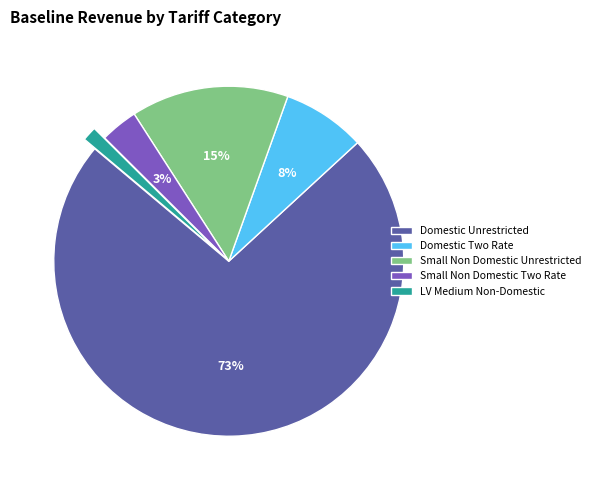

Between Domestic Two Rate and Small Non Domestic Two Rate, which is larger?

Domestic Two Rate